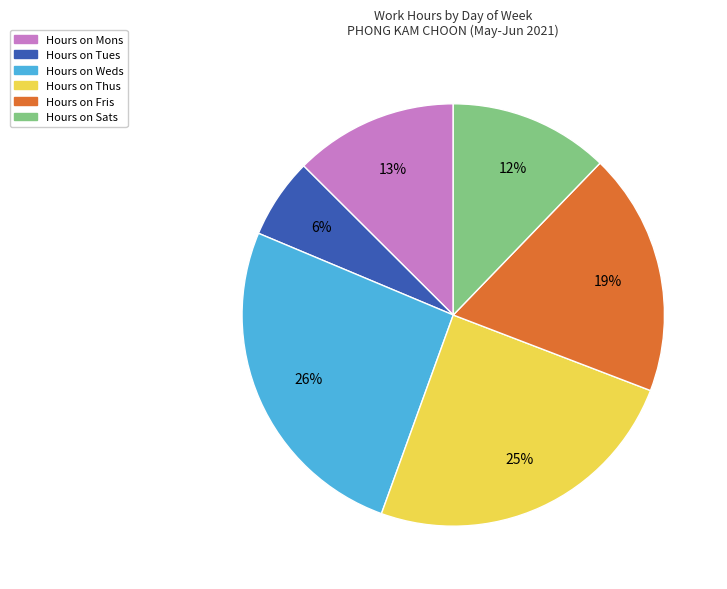

To the nearest percent, what is the average slice percentage?

17%